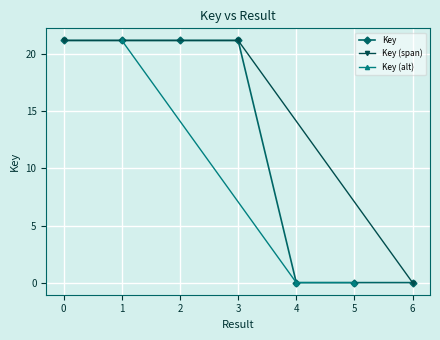

True or false: there are more than 1 points higher than both neighbors.

False